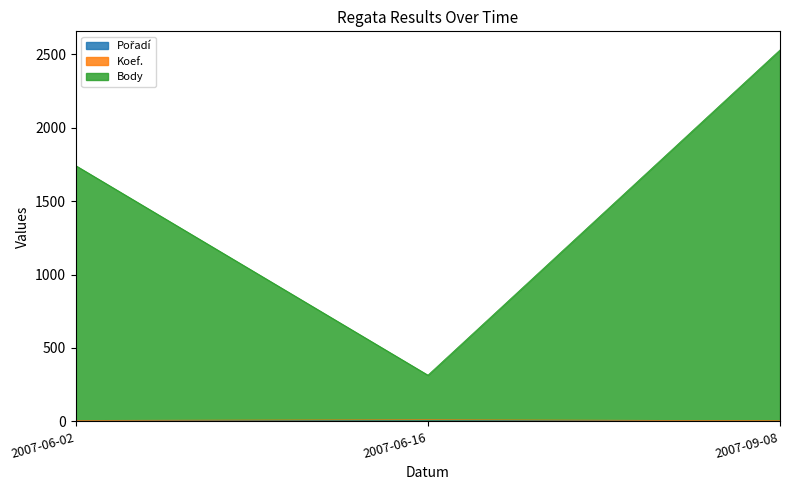

What value does the Body series have at 2007-06-02?

1741